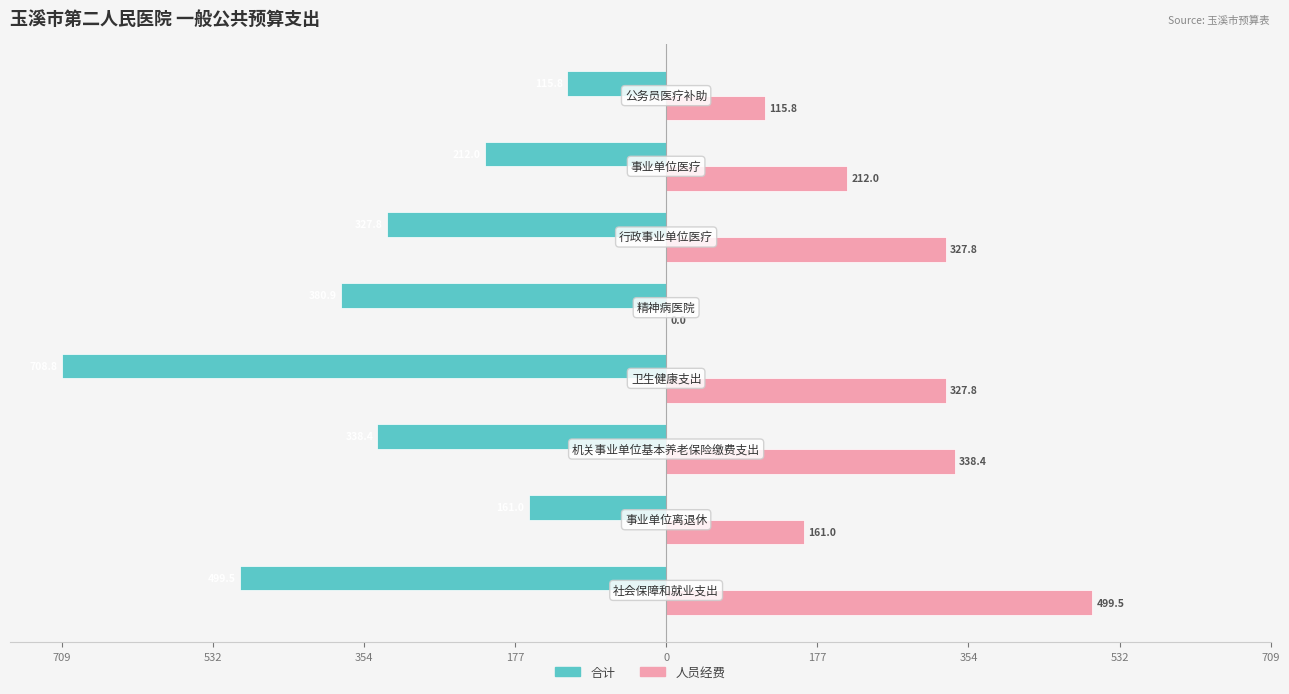

What are all the series names shown in the legend?

合计, 人员经费